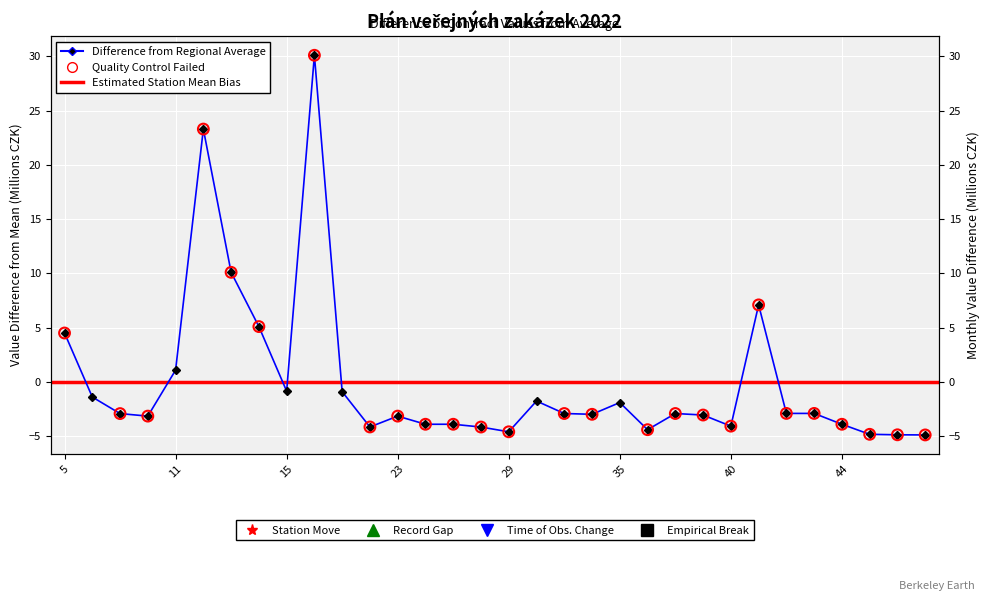

Between 39 and 32, which is larger?

32